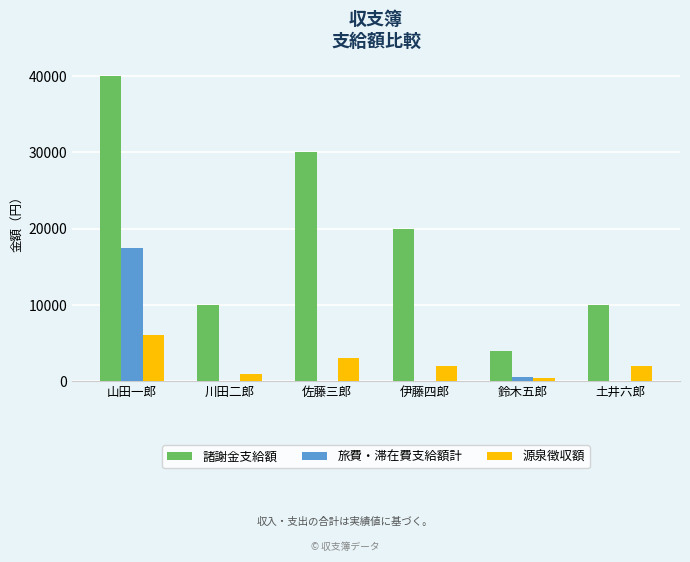

At which label does 源泉徴収額 reach its peak?

山田一郎